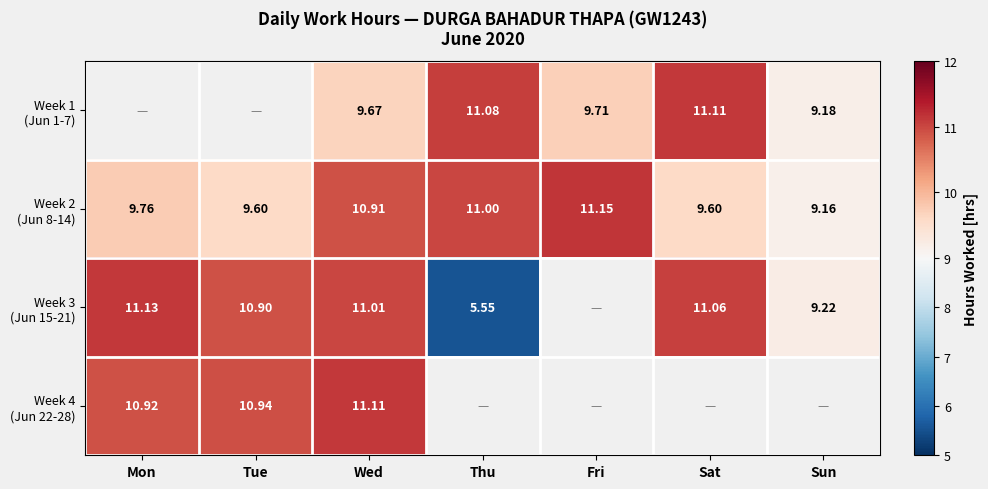

Which series has the largest total across all categories?

Week 2 (Jun 8-14)